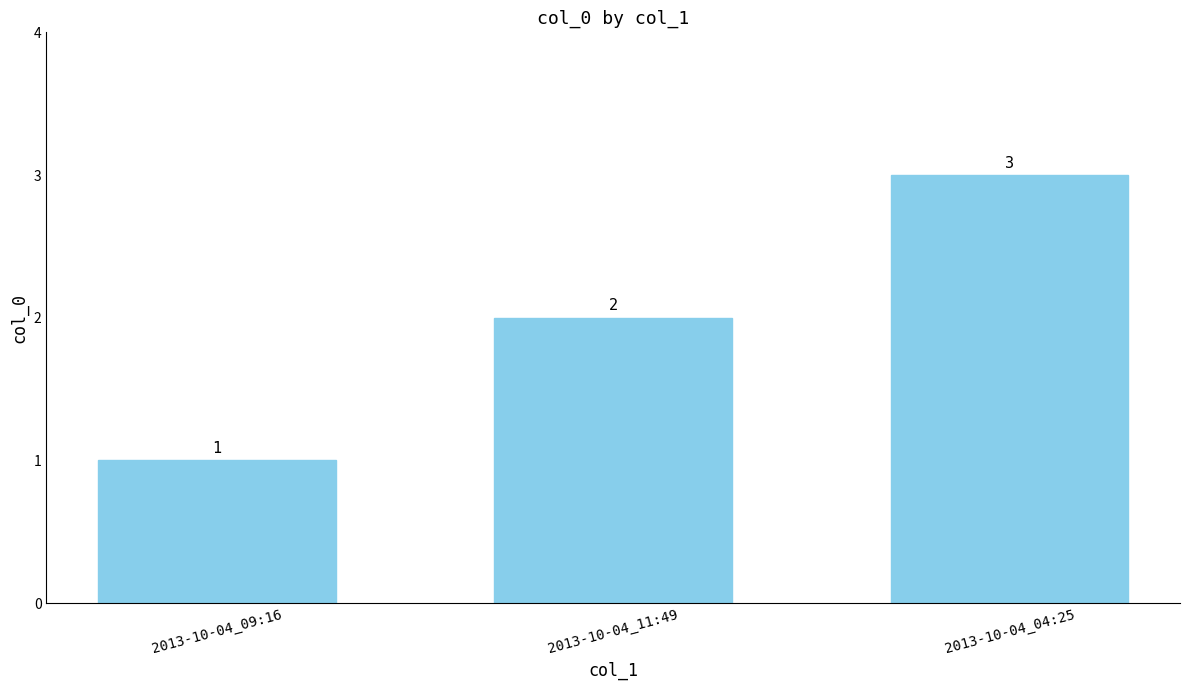

The chart shows a value of 2 at 2013-10-04_11:49. True or false?

True